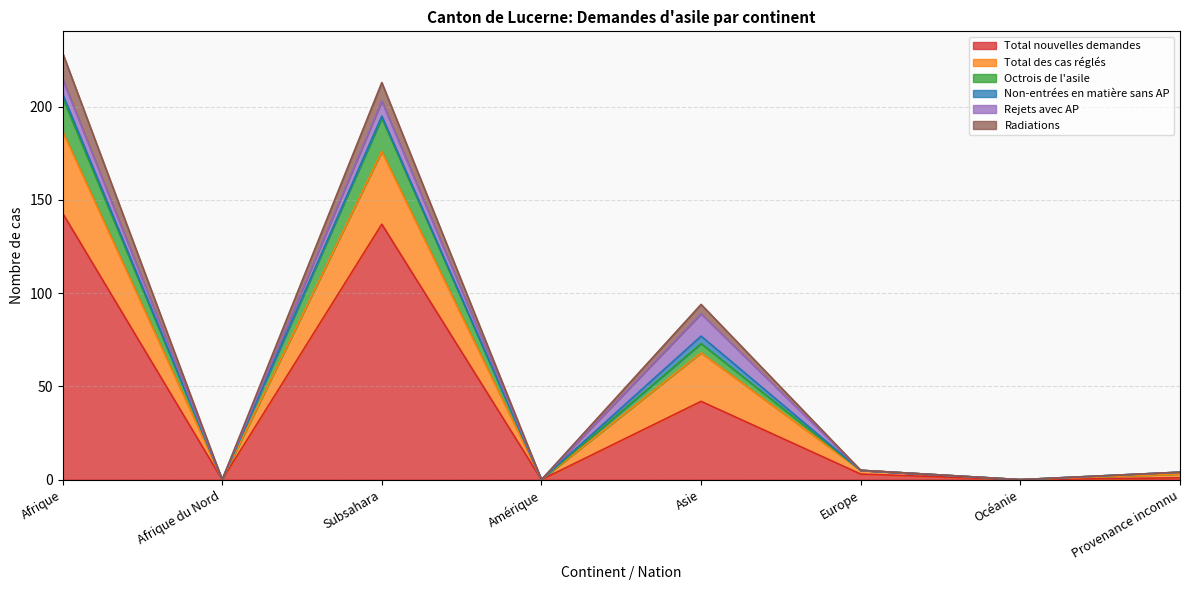

Where does the Radiations series first go above 5?

Afrique